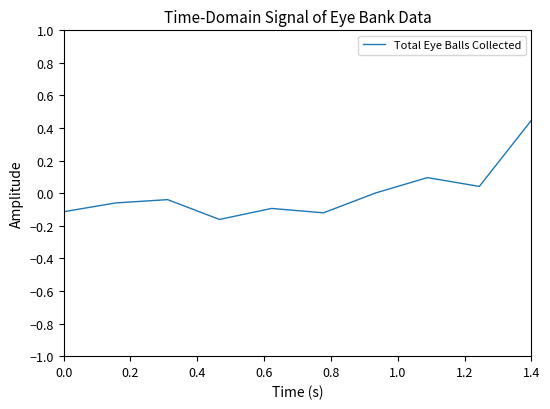

True or false: there are more than 2 points higher than both neighbors.

True